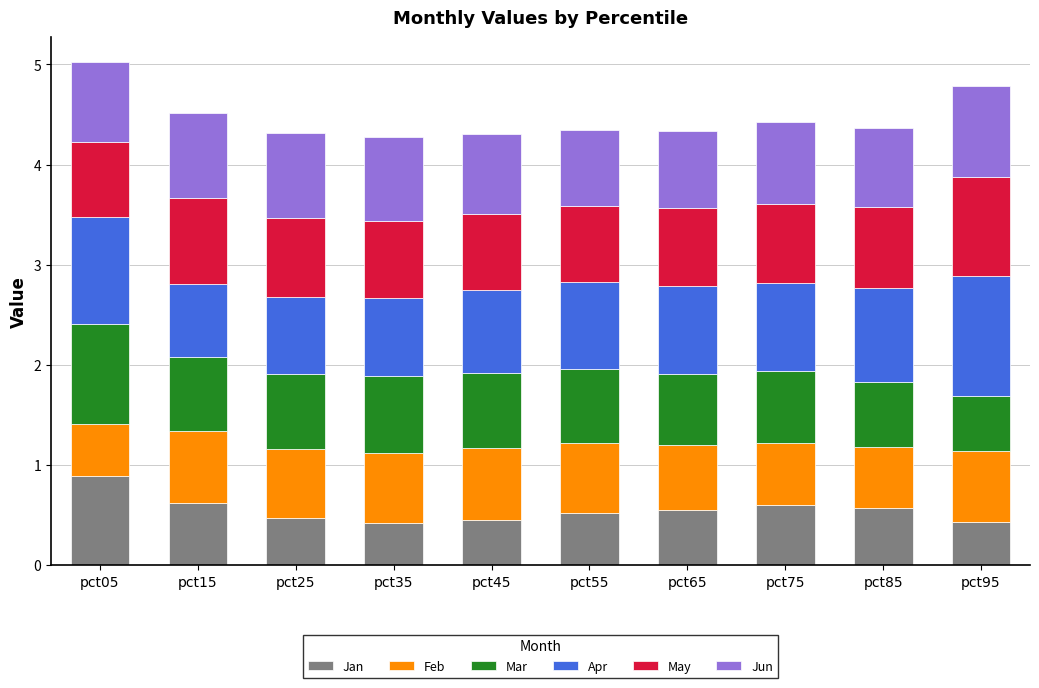

What is the total value across all series at pct45?

4.3